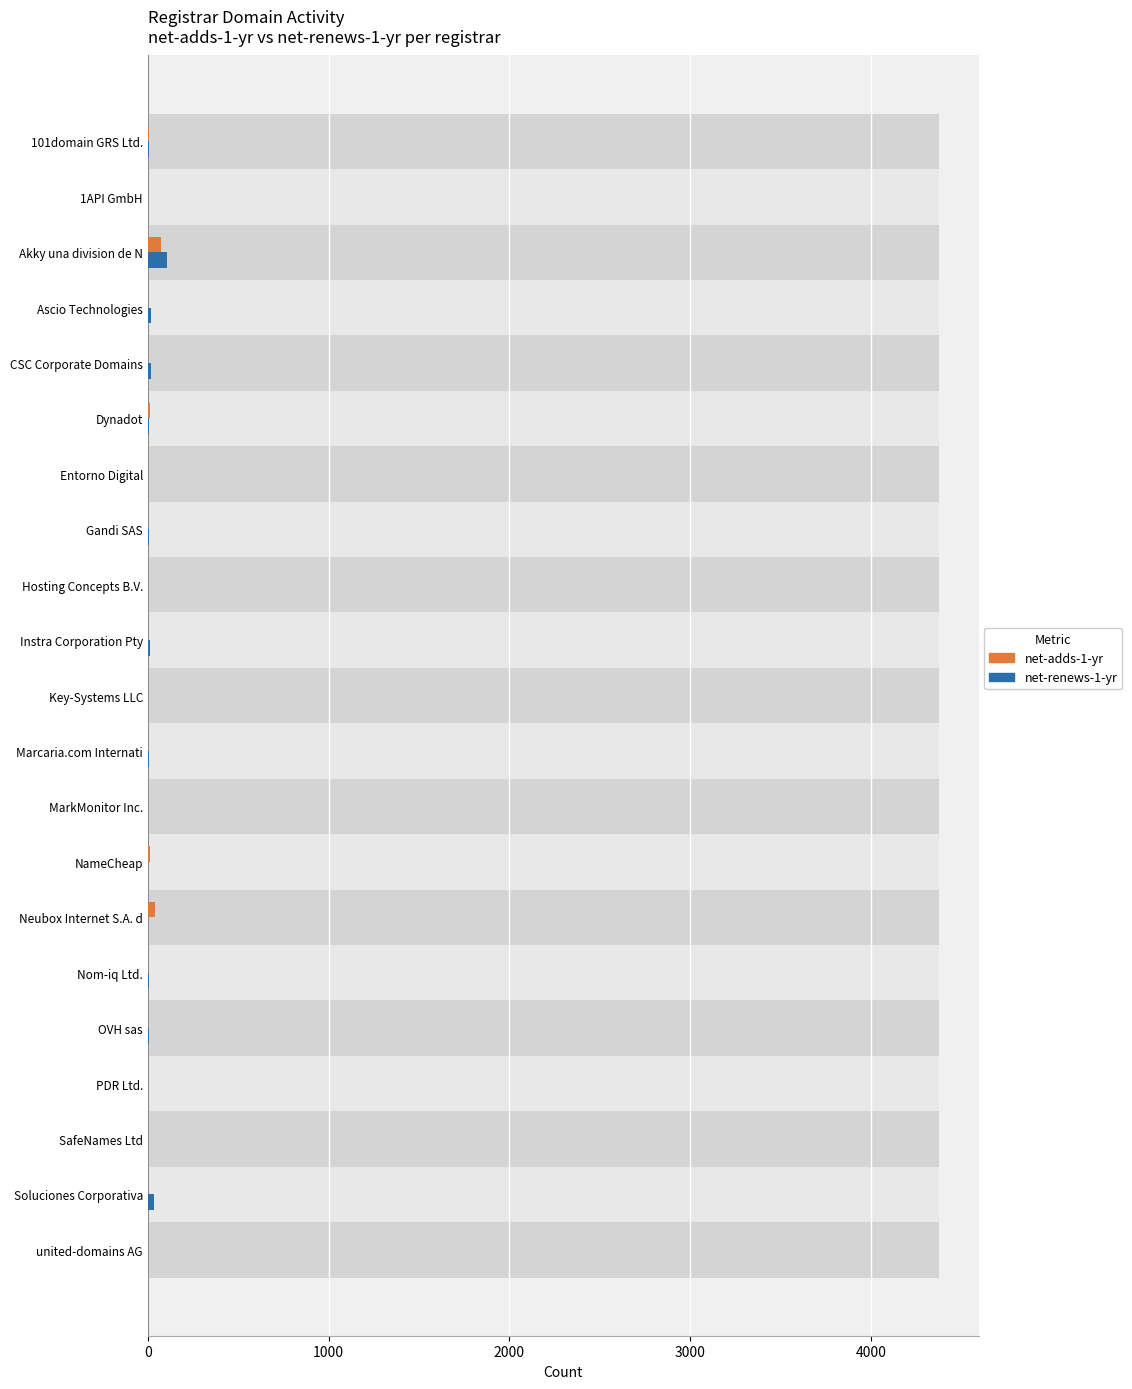

What position from the right is Neubox Internet S.A. d?

7